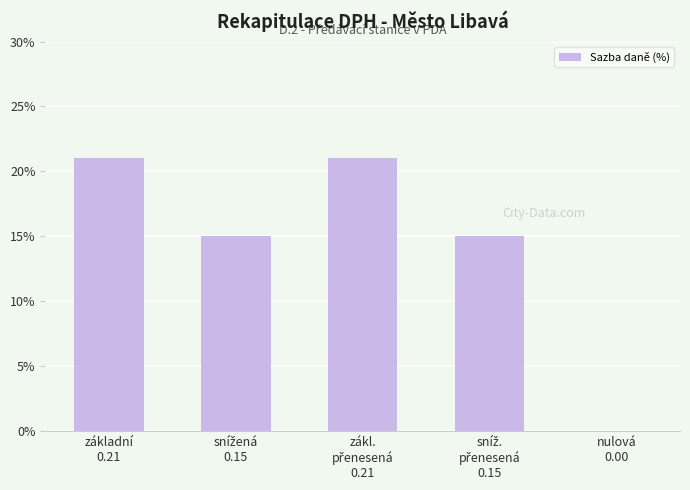

What is the maximum value shown in the chart?

21